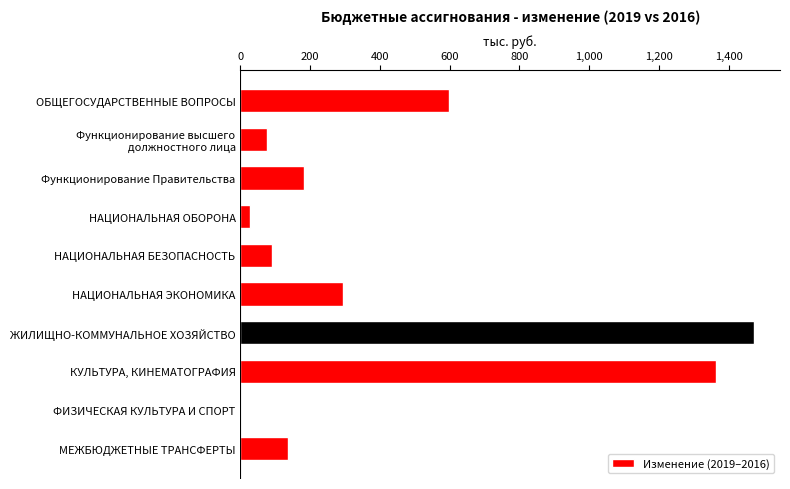

What is the sum of all values?

4239.0